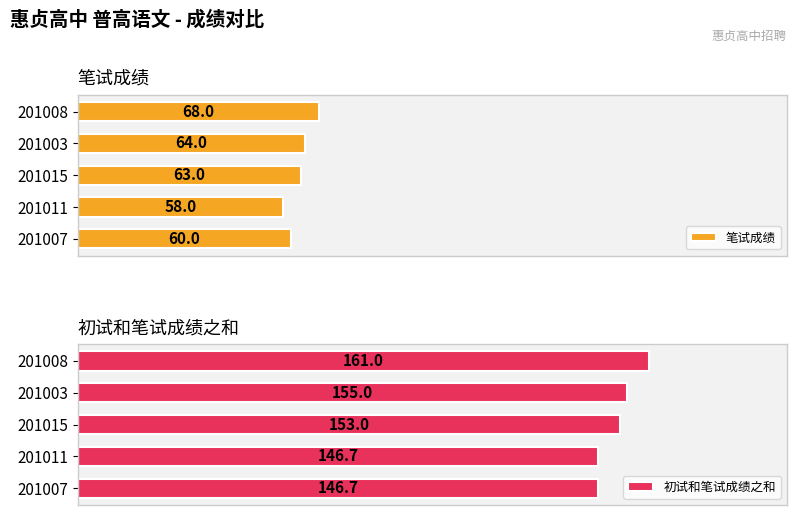

List the labels in order of 笔试成绩 value, largest first.

201008, 201003, 201015, 201007, 201011